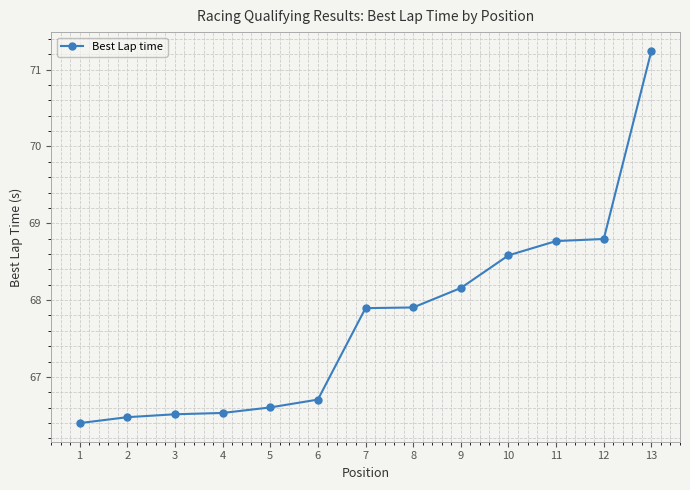

Between 7 and 11, which is larger?

11